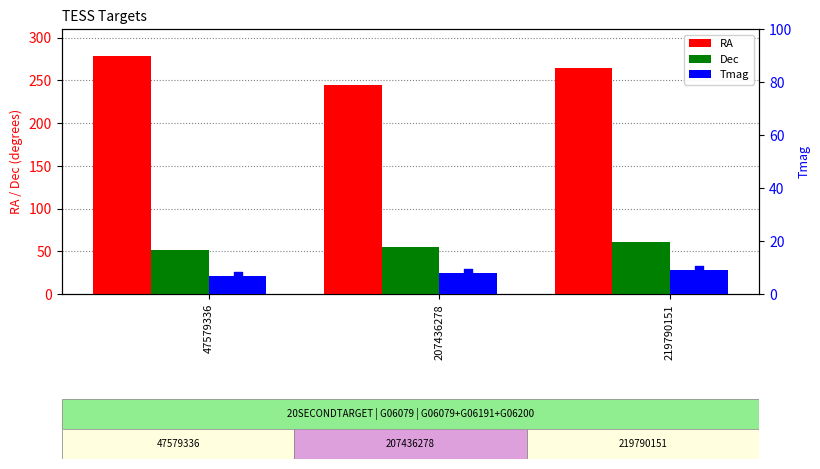

What is the total value across all series at 47579336?

337.0